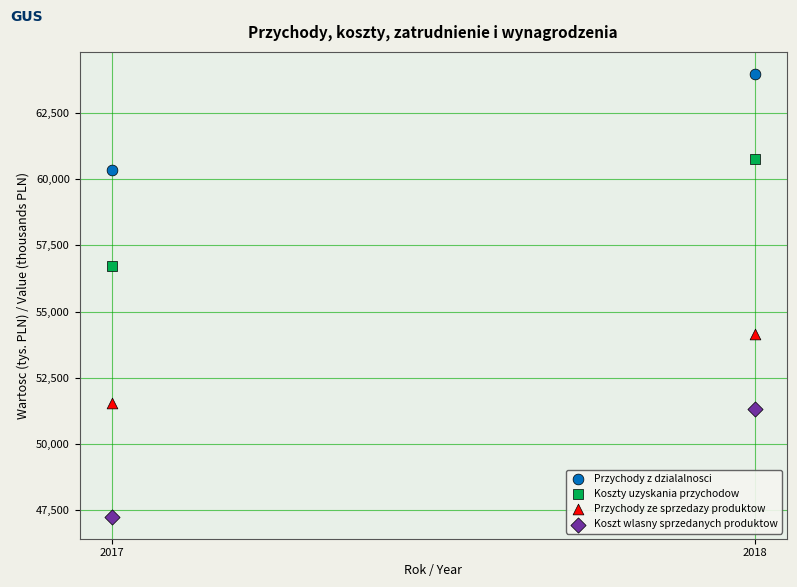

Across all series, what Y value is closest to 55611?

56734.8